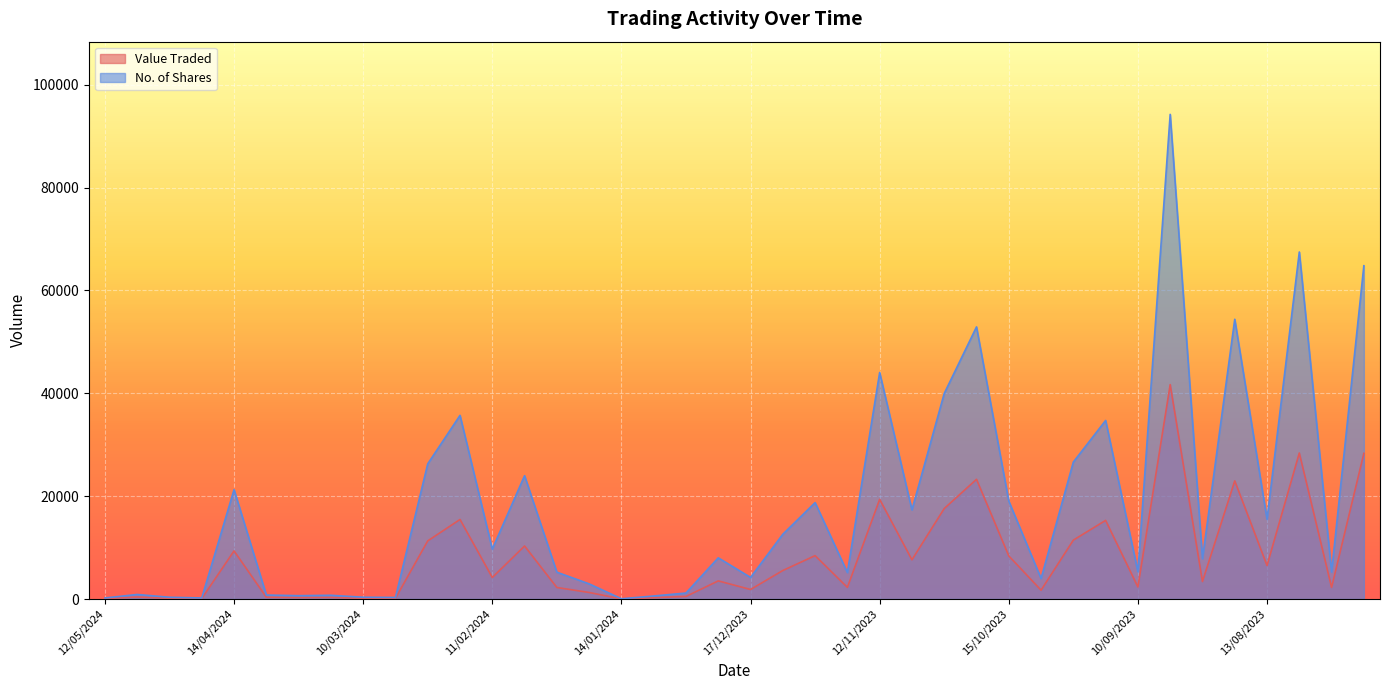

List the series in order of their peak value, highest first.

No. of Shares, Value Traded